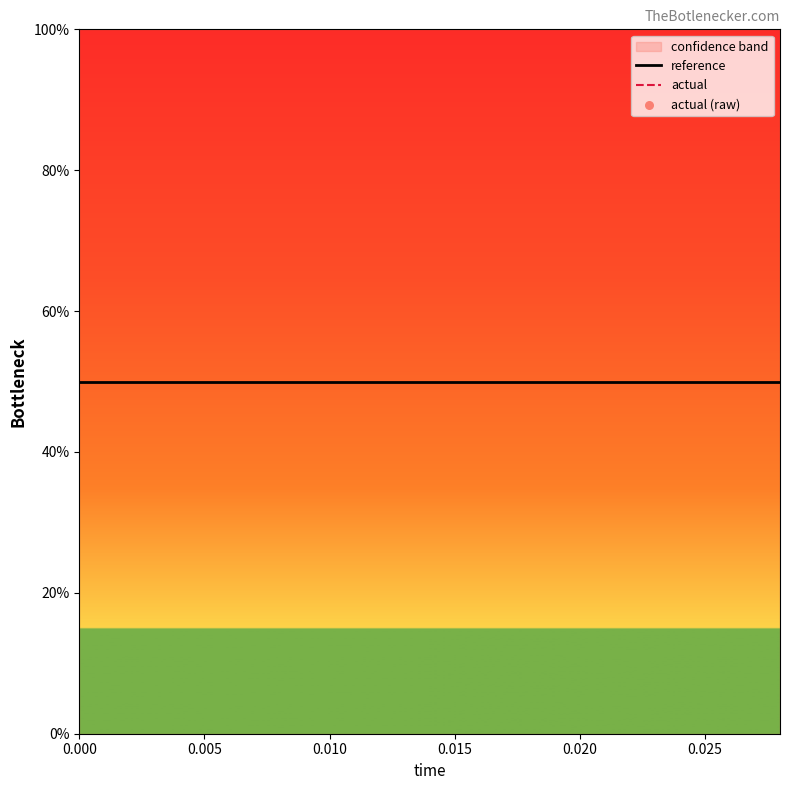

Which series has the largest total across all categories?

reference